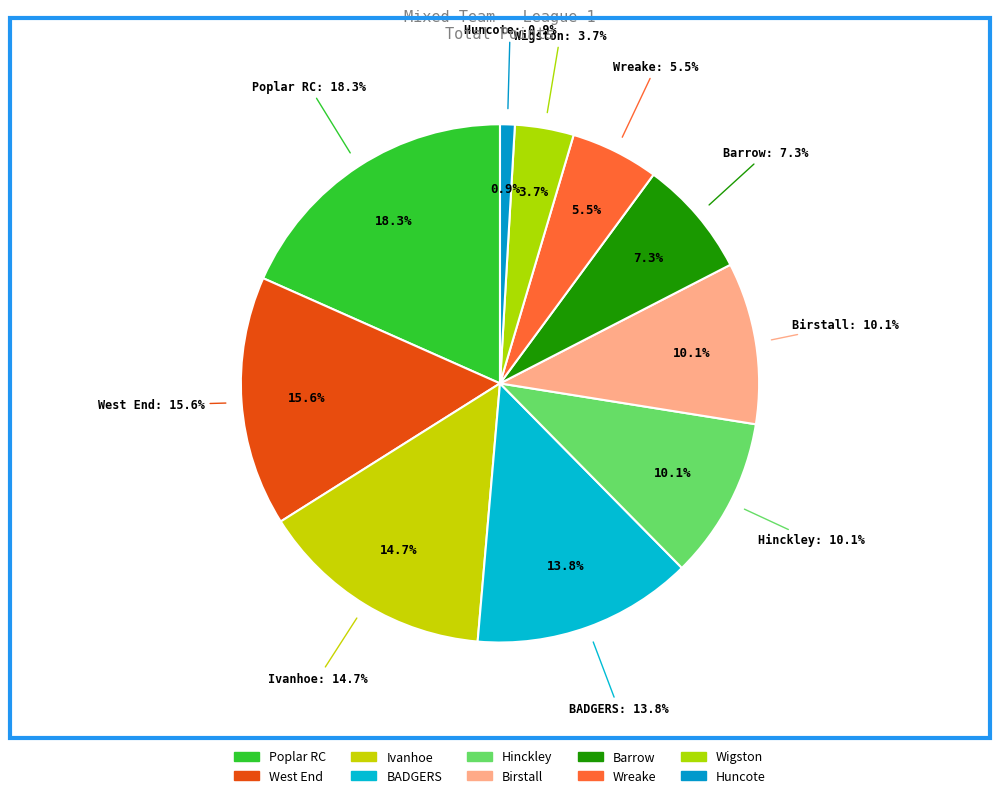

How many segments does this pie chart have?

10